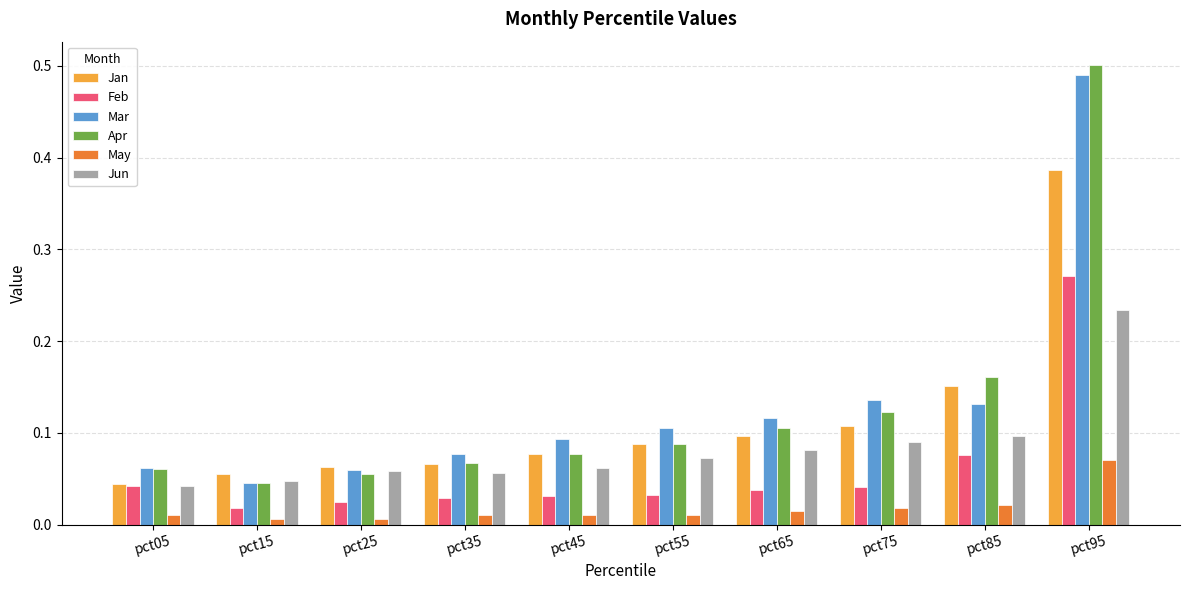

Which series has the widest spread of values?

Apr